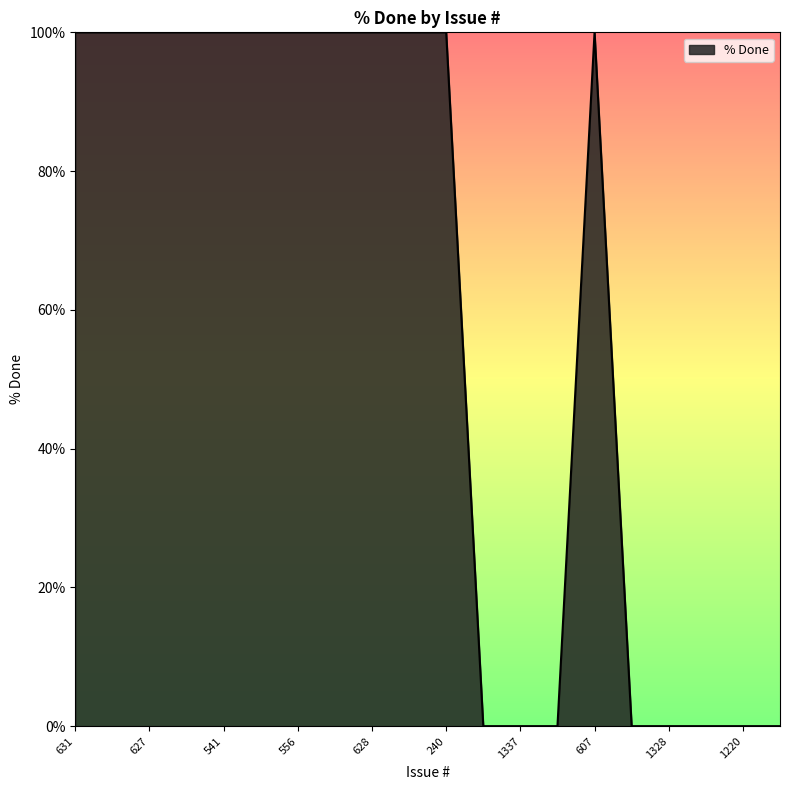

What is the greatest value displayed?

100